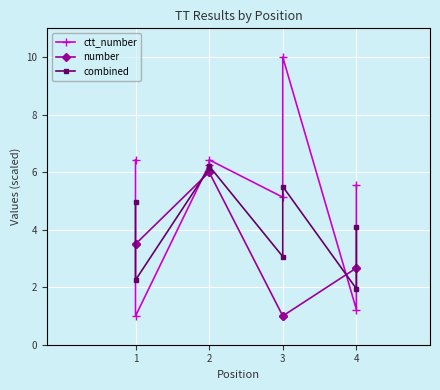

Between which two adjacent categories do combined and ctt_number first intersect?

1 and 1